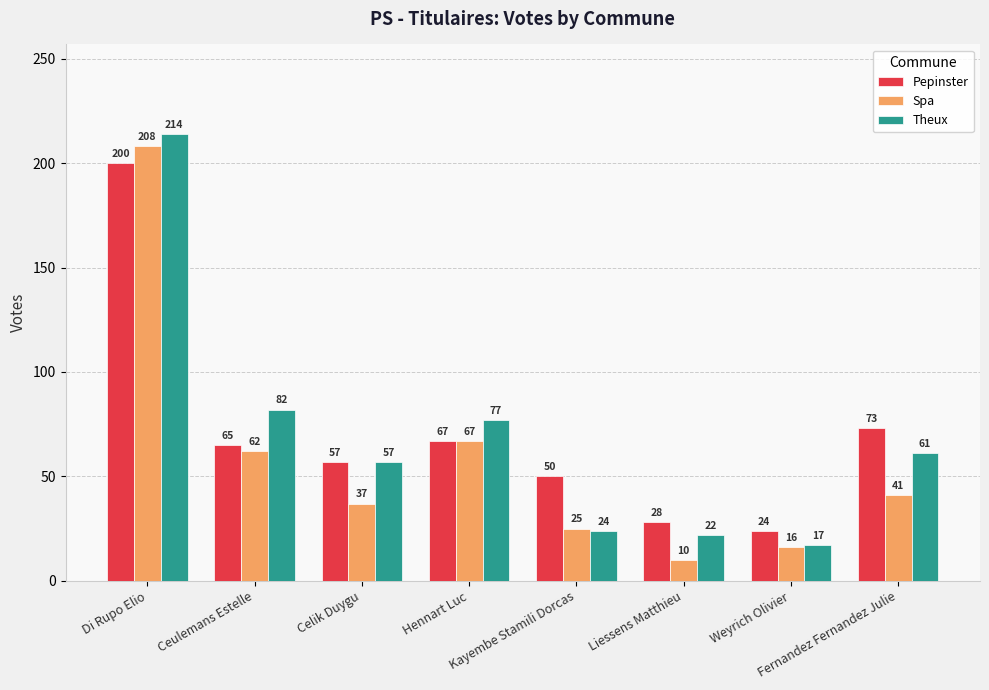

The value of Pepinster at Fernandez Fernandez Julie is 123. True or false?

False